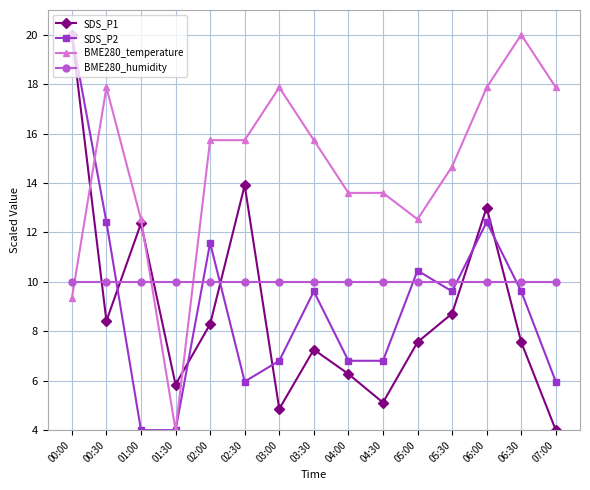

Between 02:30 and 05:00, which series saw the biggest shift?

SDS_P1